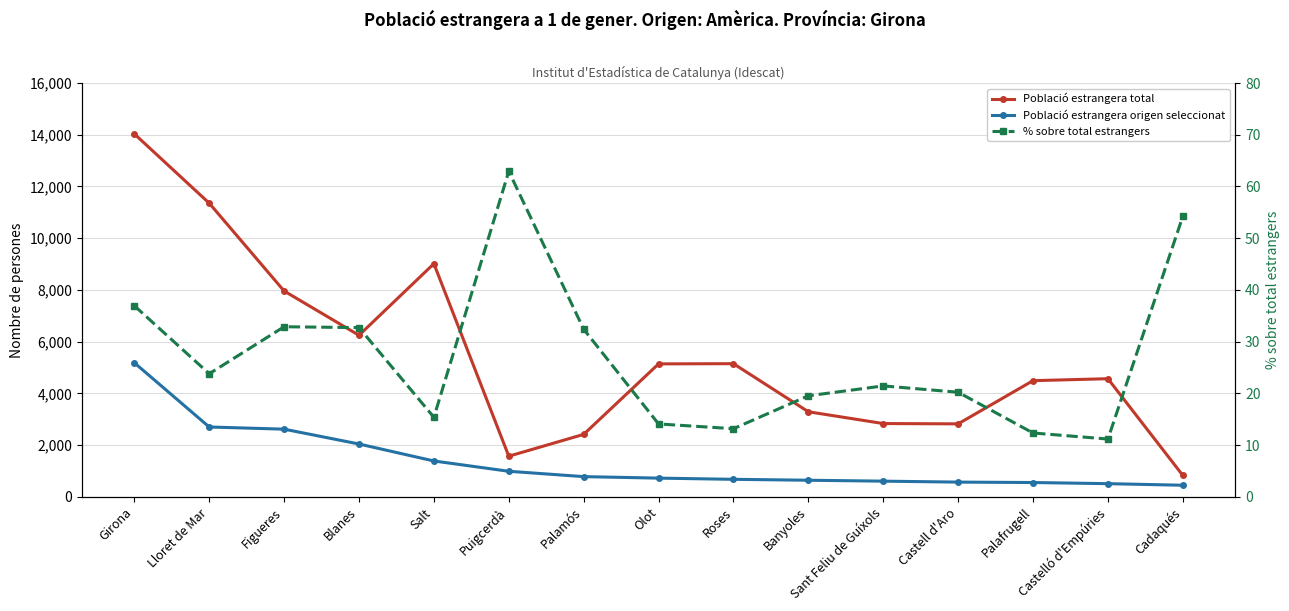

What is the total value across all series at Blanes?

8323.7